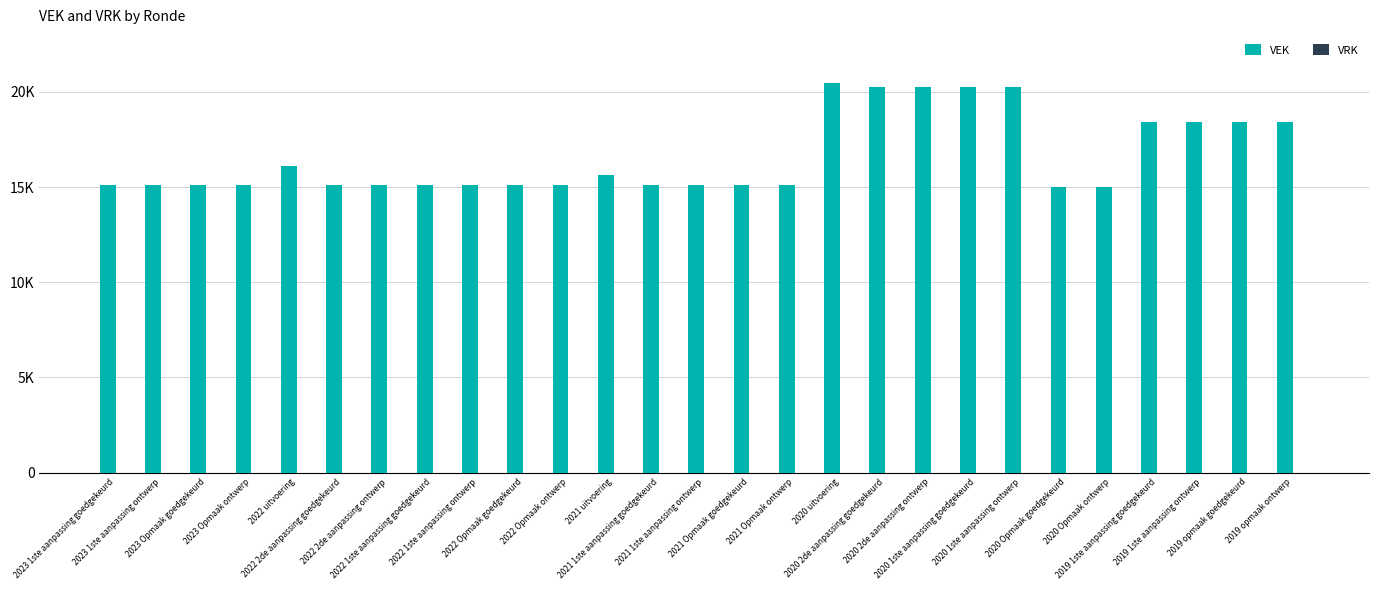

Reading right to left, extract all data points from this chart.

VEK: 2019 opmaak ontwerp=18410	2019 opmaak goedgekeurd=18410	2019 1ste aanpassing ontwerp=18410	2019 1ste aanpassing goedgekeurd=18410	2020 Opmaak ontwerp=14993	2020 Opmaak goedgekeurd=14993	2020 1ste aanpassing ontwerp=20259	2020 1ste aanpassing goedgekeurd=20259	2020 2de aanpassing ontwerp=20259	2020 2de aanpassing goedgekeurd=20259	2020 uitvoering=20446	2021 Opmaak ontwerp=15134	2021 Opmaak goedgekeurd=15134	2021 1ste aanpassing ontwerp=15134	2021 1ste aanpassing goedgekeurd=15134	2021 uitvoering=15629	2022 Opmaak ontwerp=15134	2022 Opmaak goedgekeurd=15134	2022 1ste aanpassing ontwerp=15134	2022 1ste aanpassing goedgekeurd=15134	2022 2de aanpassing ontwerp=15134	2022 2de aanpassing goedgekeurd=15134	2022 uitvoering=16134	2023 Opmaak ontwerp=15134	2023 Opmaak goedgekeurd=15134	2023 1ste aanpassing ontwerp=15134	2023 1ste aanpassing goedgekeurd=15134
VRK: 2019 opmaak ontwerp=0	2019 opmaak goedgekeurd=0	2019 1ste aanpassing ontwerp=0	2019 1ste aanpassing goedgekeurd=0	2020 Opmaak ontwerp=0	2020 Opmaak goedgekeurd=0	2020 1ste aanpassing ontwerp=0	2020 1ste aanpassing goedgekeurd=0	2020 2de aanpassing ontwerp=0	2020 2de aanpassing goedgekeurd=0	2020 uitvoering=0	2021 Opmaak ontwerp=0	2021 Opmaak goedgekeurd=0	2021 1ste aanpassing ontwerp=0	2021 1ste aanpassing goedgekeurd=0	2021 uitvoering=0	2022 Opmaak ontwerp=0	2022 Opmaak goedgekeurd=0	2022 1ste aanpassing ontwerp=0	2022 1ste aanpassing goedgekeurd=0	2022 2de aanpassing ontwerp=0	2022 2de aanpassing goedgekeurd=0	2022 uitvoering=0	2023 Opmaak ontwerp=0	2023 Opmaak goedgekeurd=0	2023 1ste aanpassing ontwerp=0	2023 1ste aanpassing goedgekeurd=0